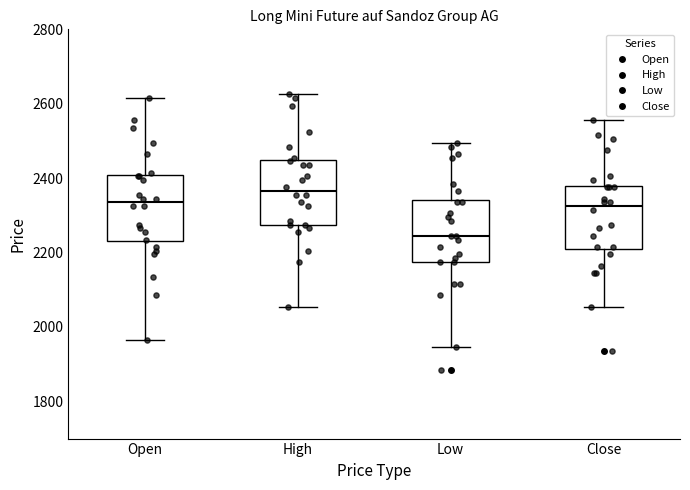

Reading left to right, transcribe this box plot: for each box, give where its median line is, the range the box spans, and where its two whiskers end, as read against the y-axis. The values are not printed on the chart, so give them approximately, as read against the axis.

Open: median 2340, box 2240 to 2400, whiskers 1960 to 2620
High: median 2360, box 2280 to 2440, whiskers 2060 to 2620
Low: median 2240, box 2180 to 2340, whiskers 1940 to 2500
Close: median 2320, box 2220 to 2380, whiskers 2060 to 2560